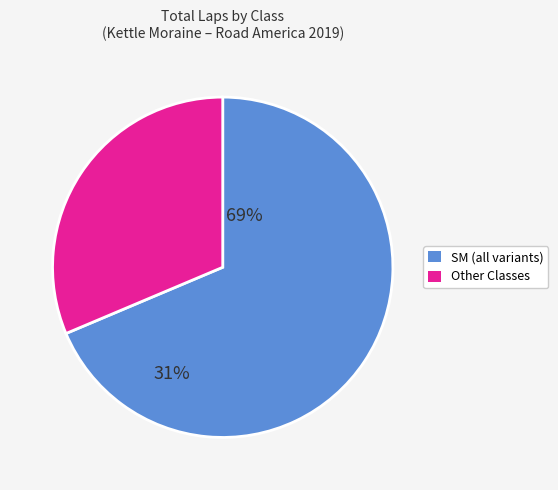

Is there a majority slice in this chart?

Yes